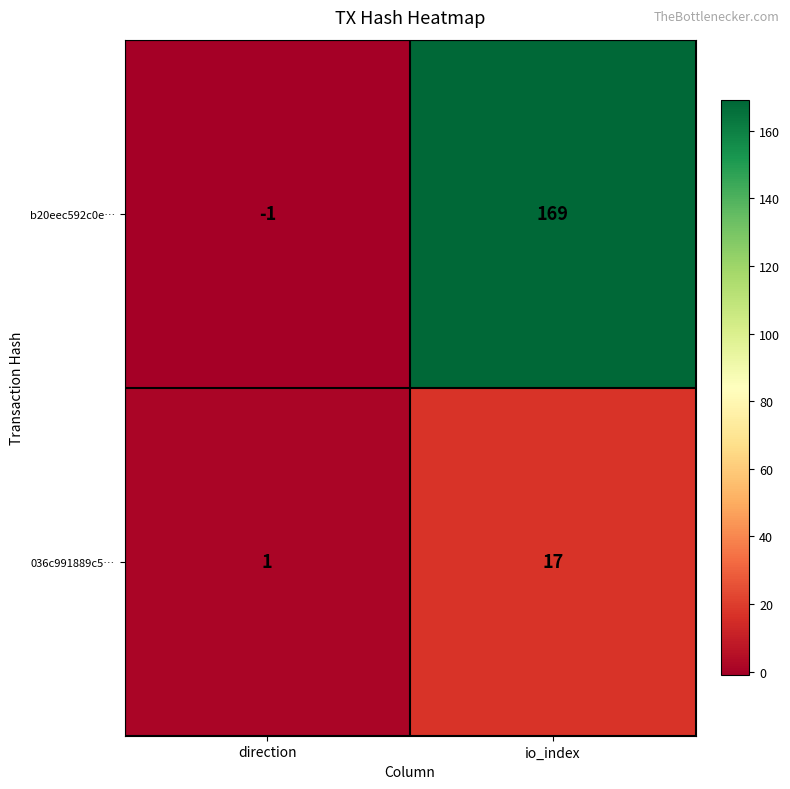

Reading left to right, what are all the values shown in this chart?

b20eec592c0e…: direction=-1	io_index=169
036c991889c5…: direction=1	io_index=17